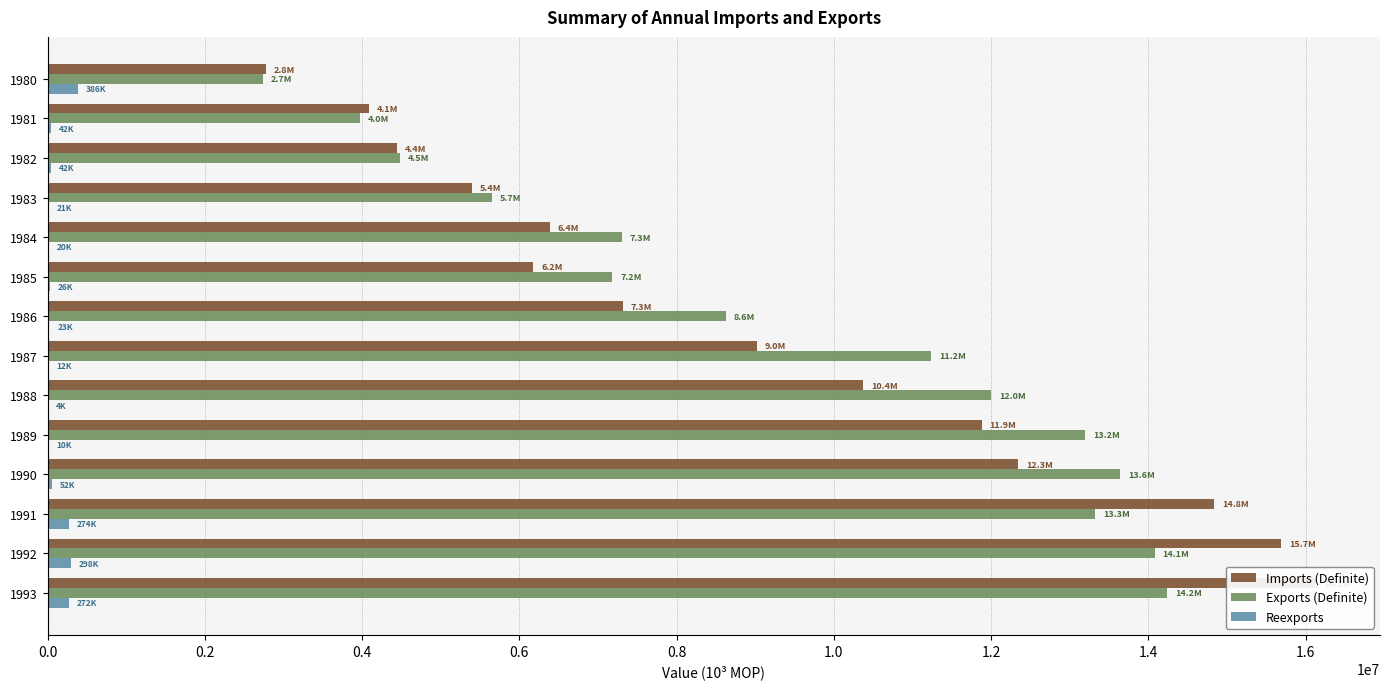

What is the difference between the highest and lowest values at 1985?

7155155